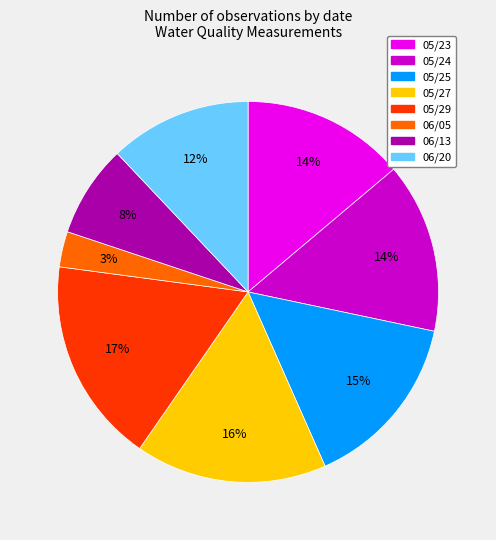

How many segments does this pie chart have?

8